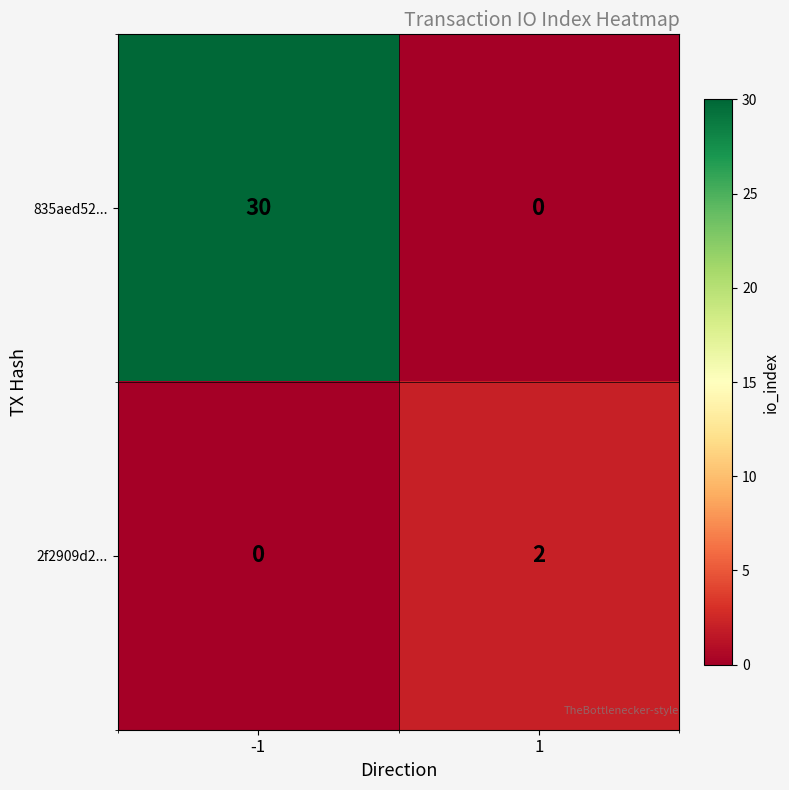

Count the number of categories in the chart.

2